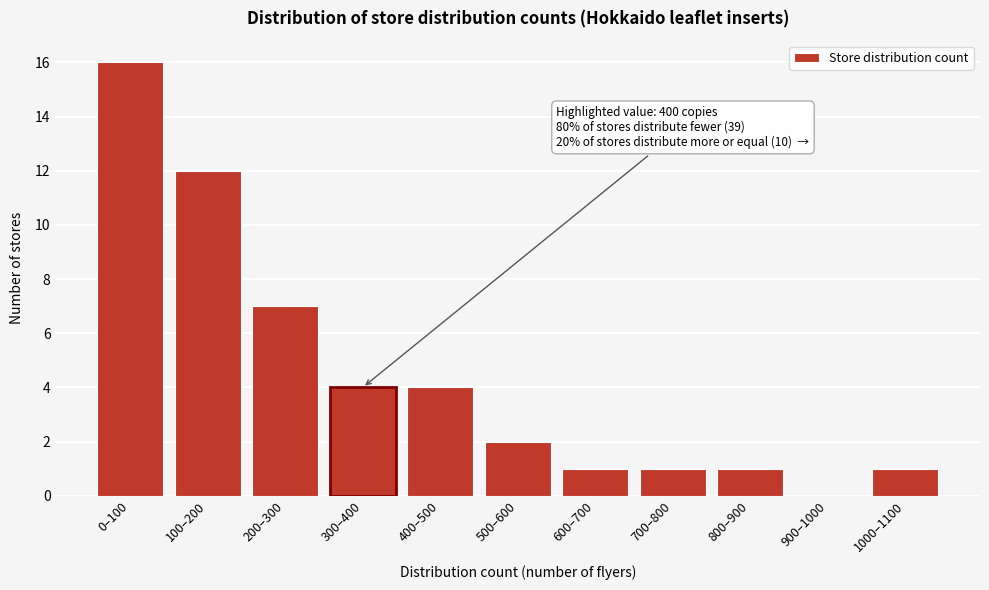

Reading left to right, extract all data points from this chart.

0–100=16	100–200=12	200–300=7	300–400=4	400–500=4	500–600=2	600–700=1	700–800=1	800–900=1	900–1000=0	1000–1100=1